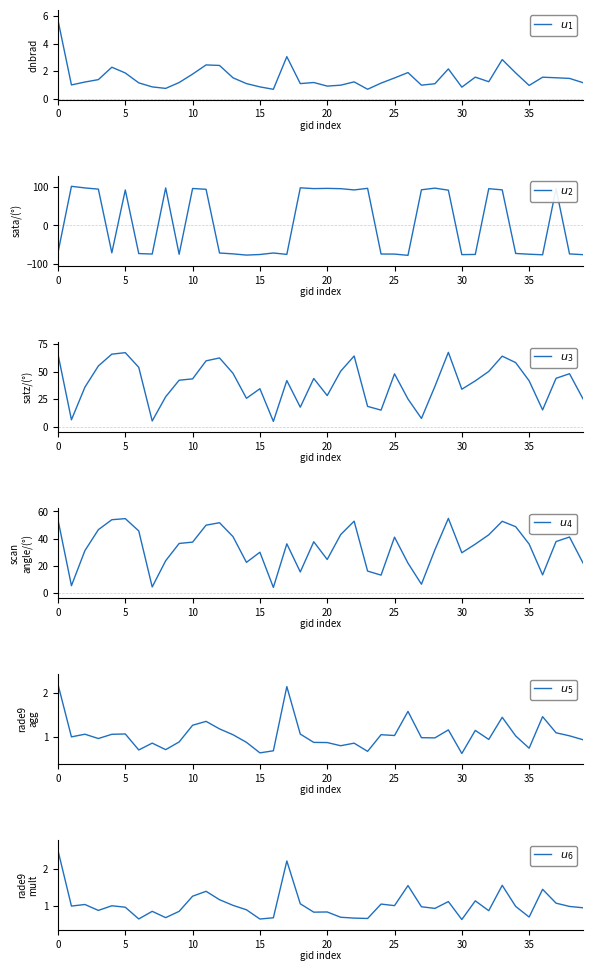

How many values in the $u_3$ series exceed 42?

20